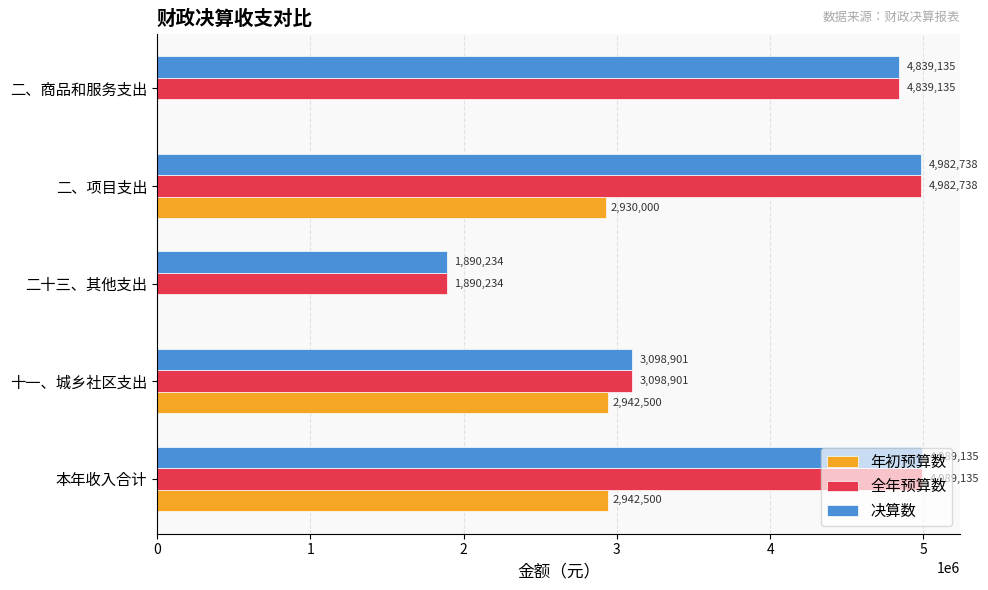

What is the sum of all 年初预算数 values?

8815000.0